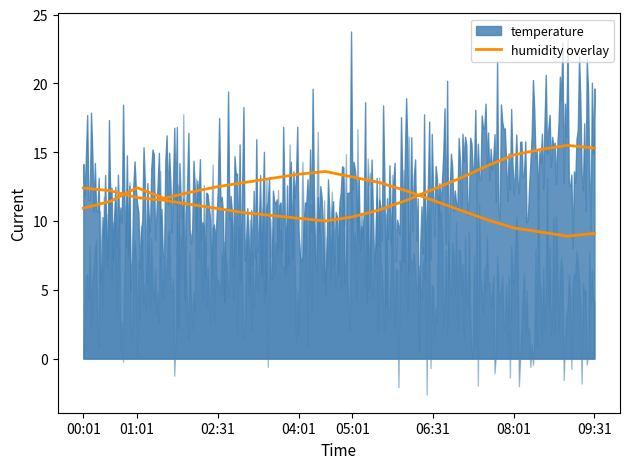

What is the sum of all values?

243.9